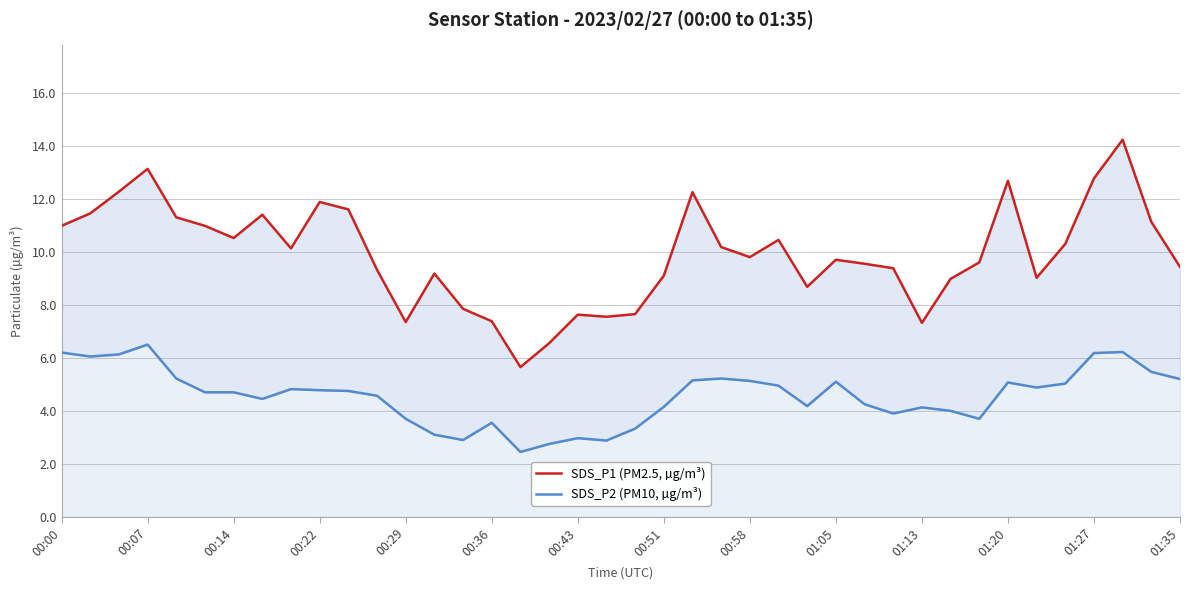

Reading left to right, list all the values displayed in this chart.

SDS_P1 (PM2.5, µg/m³): 11.0	11.4	12.3	13.1	11.3	11.0	10.5	11.4	10.1	11.9	11.6	9.3	7.3	9.2	7.8	7.4	5.7	6.5	7.6	7.5	7.7	9.1	12.2	10.2	9.8	10.4	8.7	9.7	9.6	9.4	7.3	9.0	9.6	12.7	9.0	10.3	12.8	14.2	11.1	9.4
SDS_P2 (PM10, µg/m³): 6.2	6.0	6.1	6.5	5.2	4.7	4.7	4.5	4.8	4.8	4.8	4.6	3.7	3.1	2.9	3.5	2.5	2.8	3.0	2.9	3.3	4.2	5.2	5.2	5.1	5.0	4.2	5.1	4.2	3.9	4.1	4.0	3.7	5.1	4.9	5.0	6.2	6.2	5.5	5.2